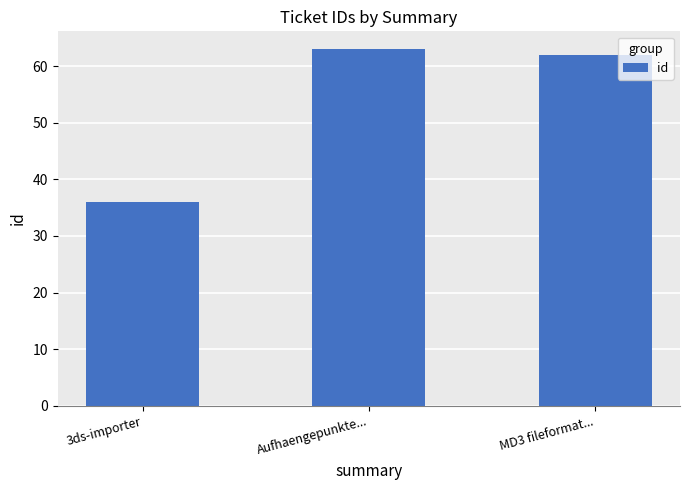

Are the bars horizontal?

No